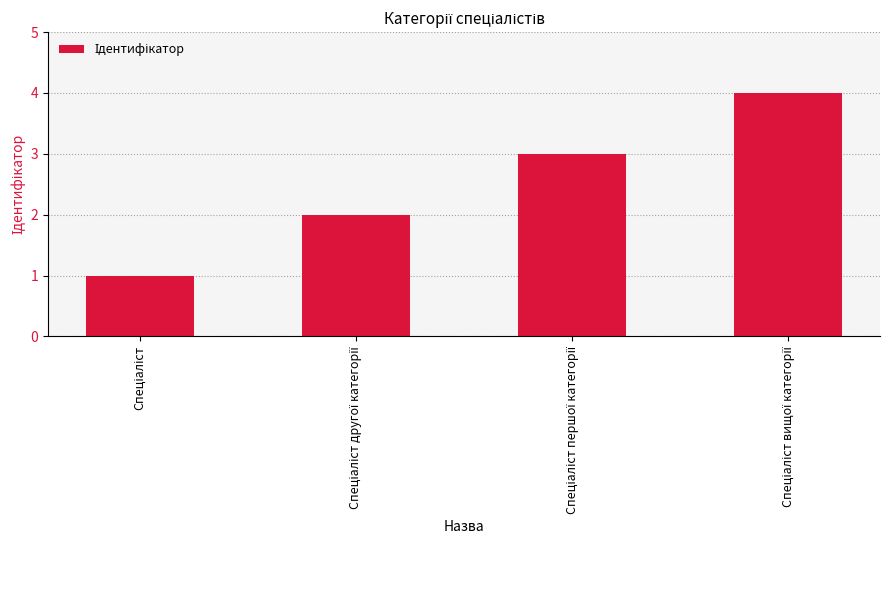

What is the maximum value shown in the chart?

4